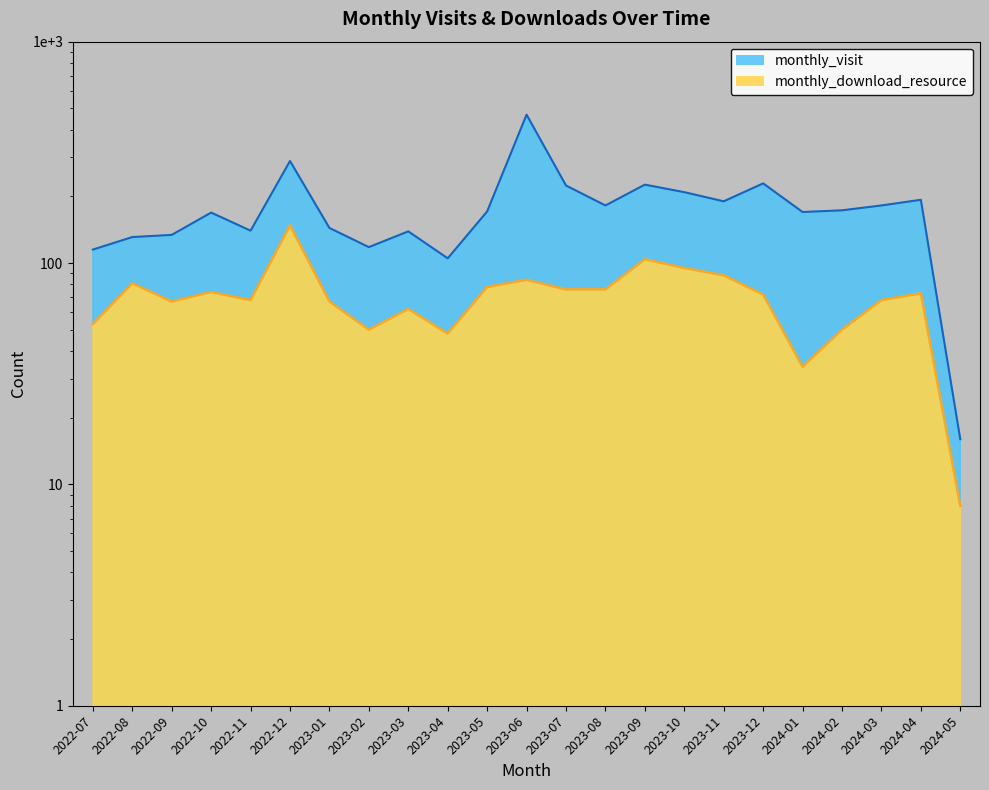

Is it true that the value at 2024-02 is 50?

True